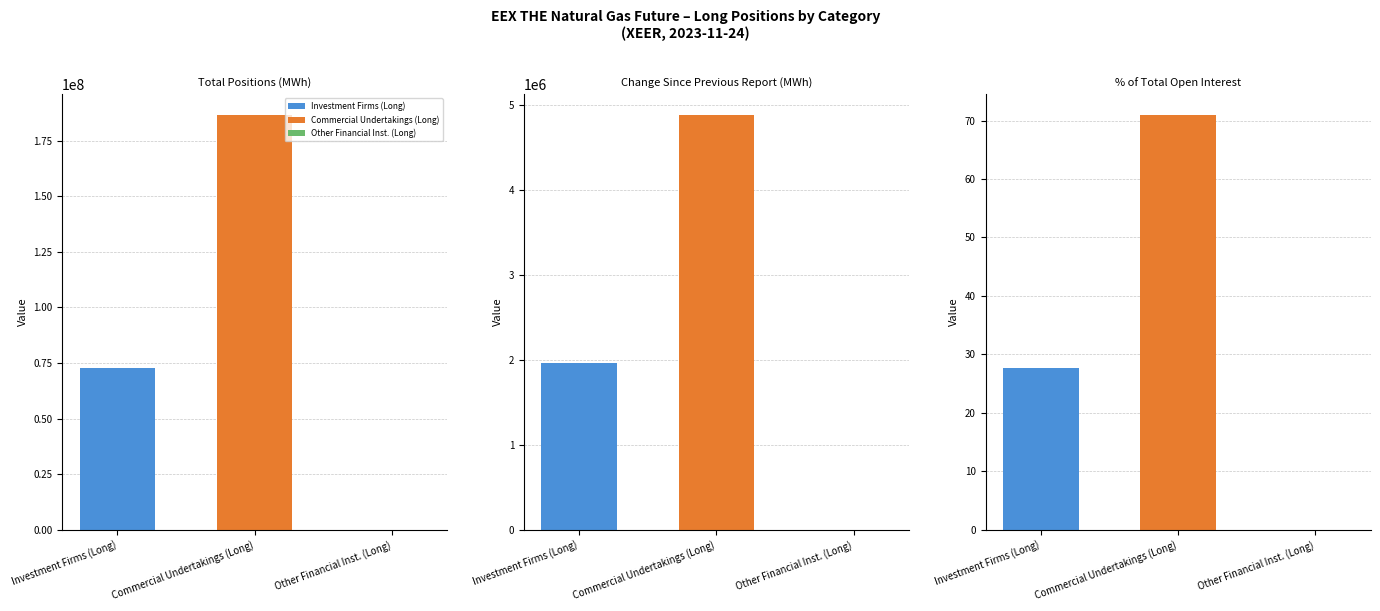

Rank the series by their maximum value, from highest to lowest.

Commercial Undertakings (Long), Investment Firms (Long), Other Financial Inst. (Long)